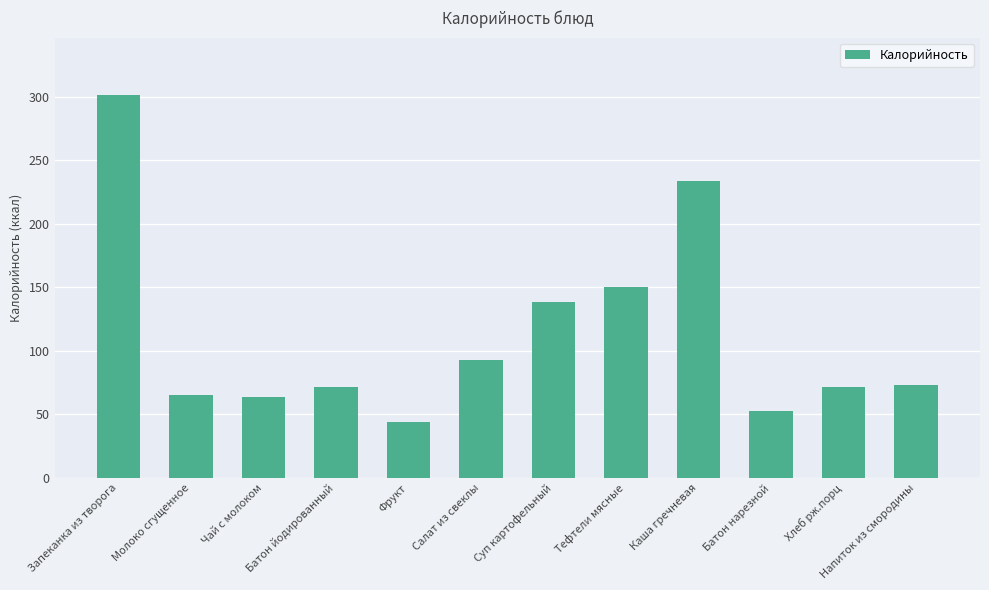

What is the label of the 12th bar from the right?

Запеканка из творога